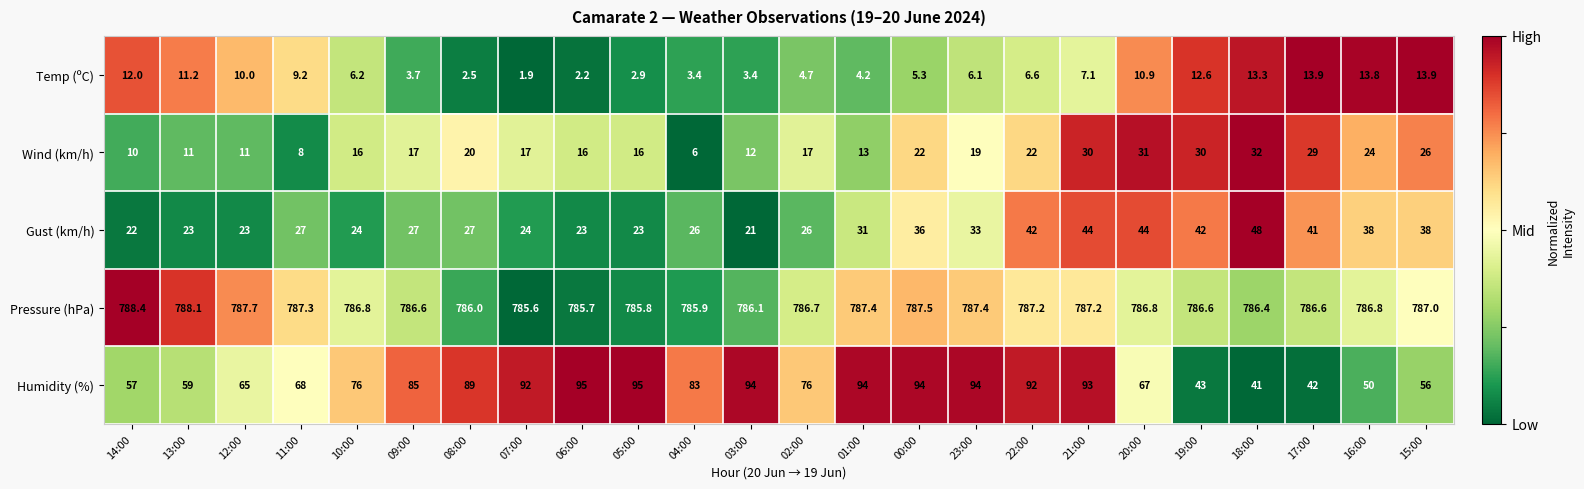

What is the average value of the Pressure (hPa) series?

786.8